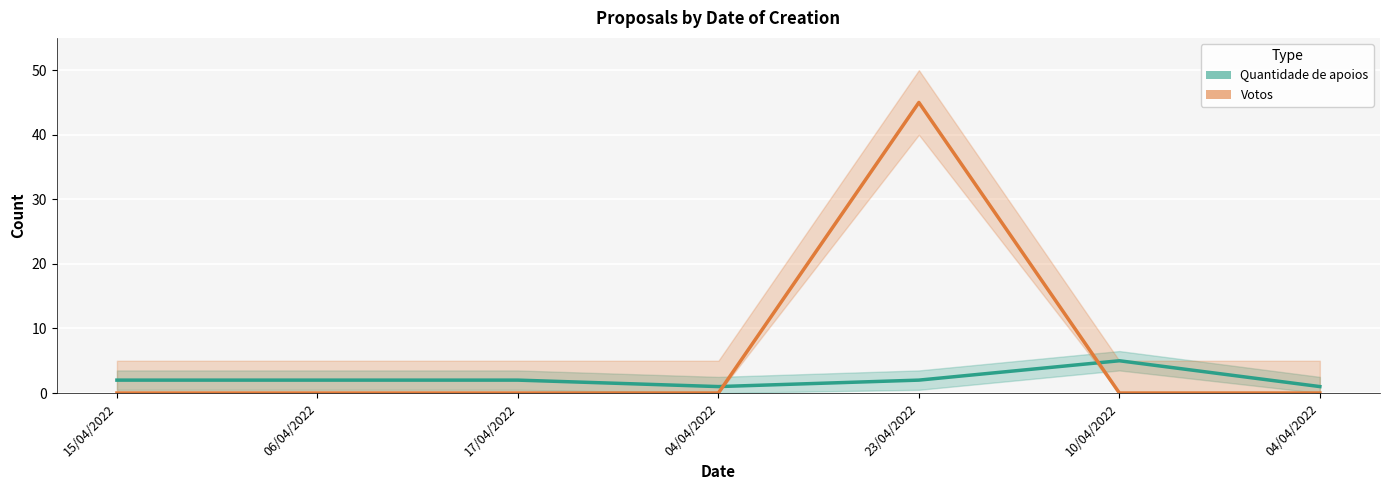

Count the number of categories in the chart.

7